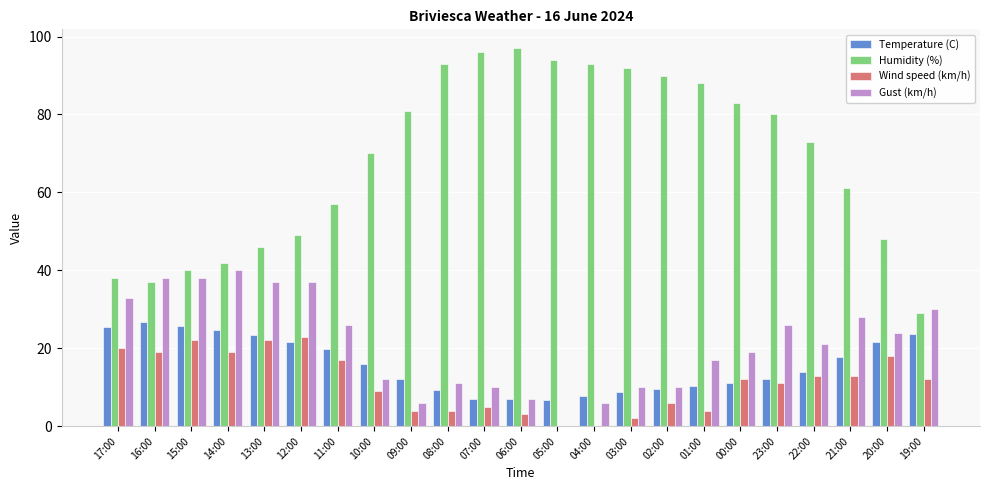

Is it true that Humidity (%) equals 73.0 at 22:00?

True